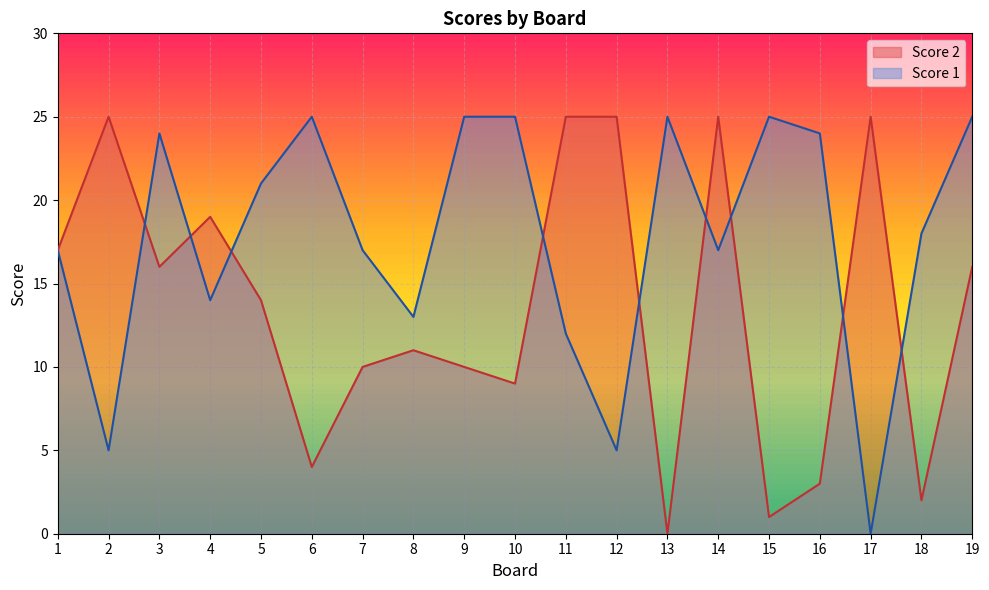

At how many categories does at least one series exceed 1?

19